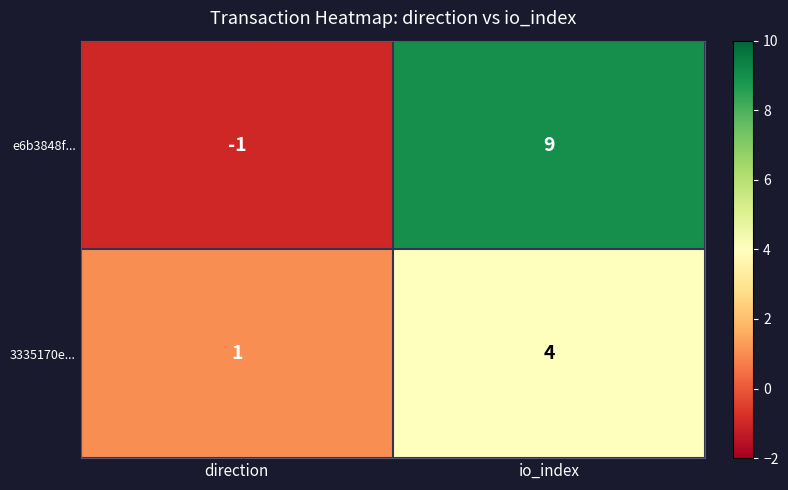

List the series in order of their peak value, highest first.

e6b3848f..., 3335170e...